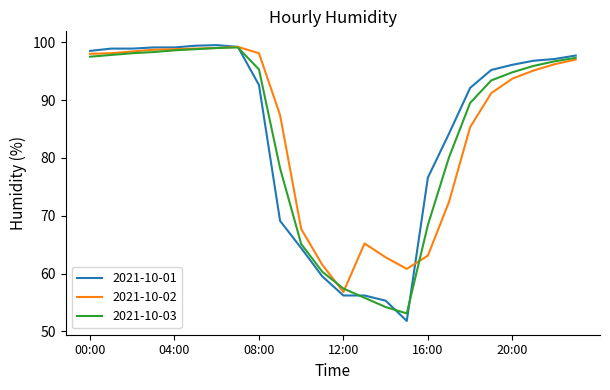

Does the chart have visible grid lines?

No